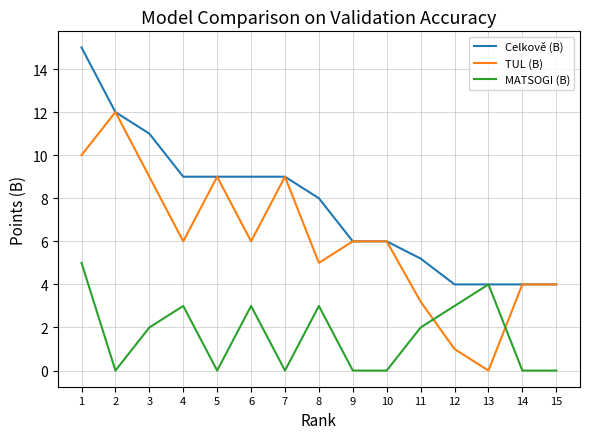

Between 10 and 12, which series saw the biggest shift?

TUL (B)